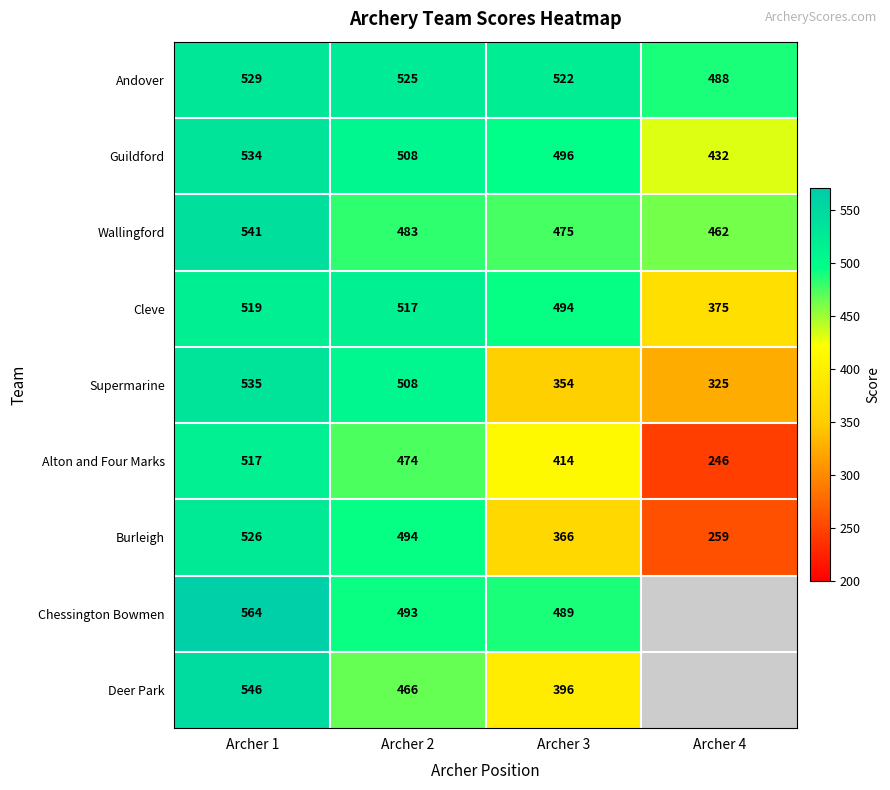

How many Wallingford values are between 475 and 541?

3